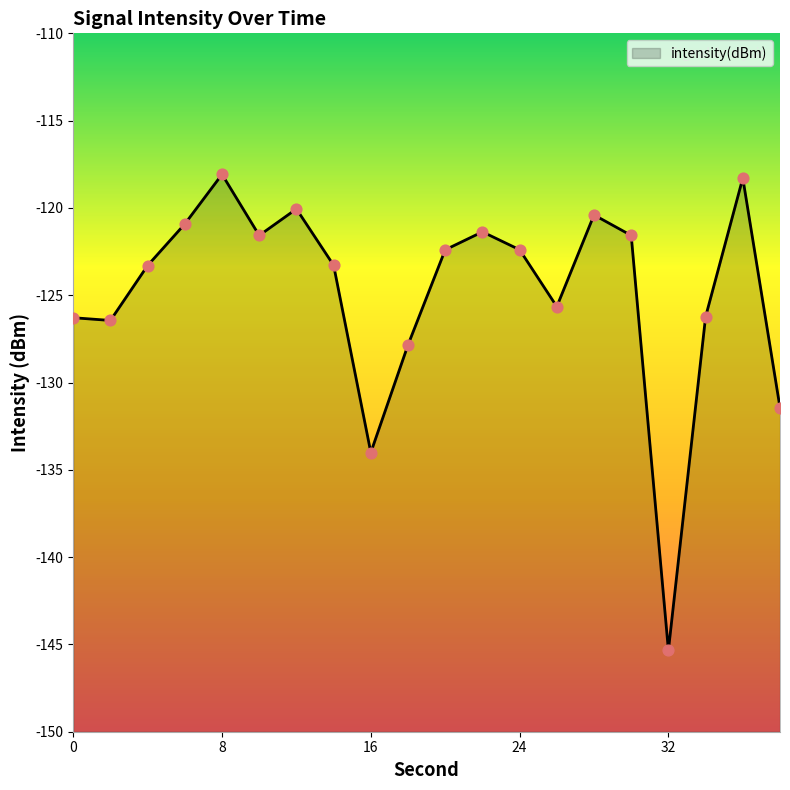

What is the change in value from 10 to 16?

-12.4